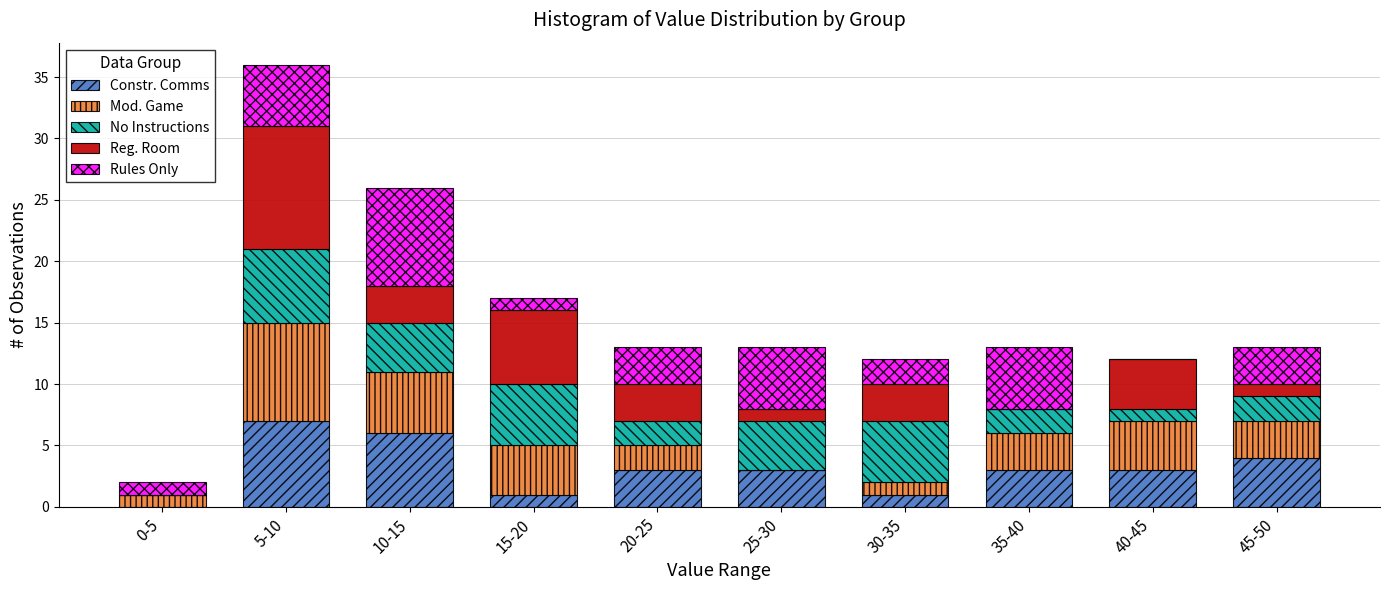

At which label does Constr. Comms reach its peak?

5-10